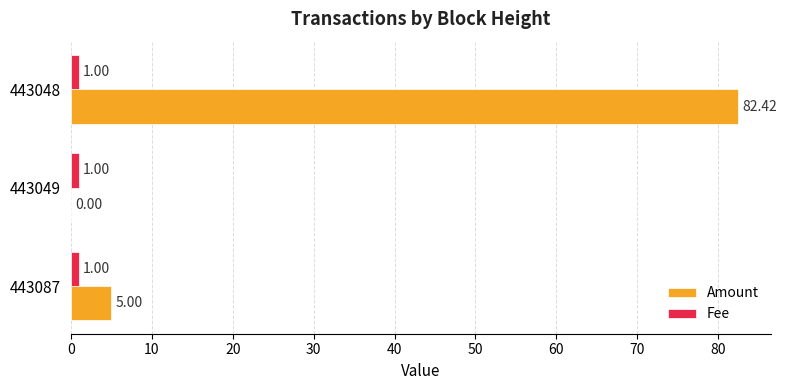

Is the value of Fee at 443049 greater than the value of Amount at 443049?

Yes